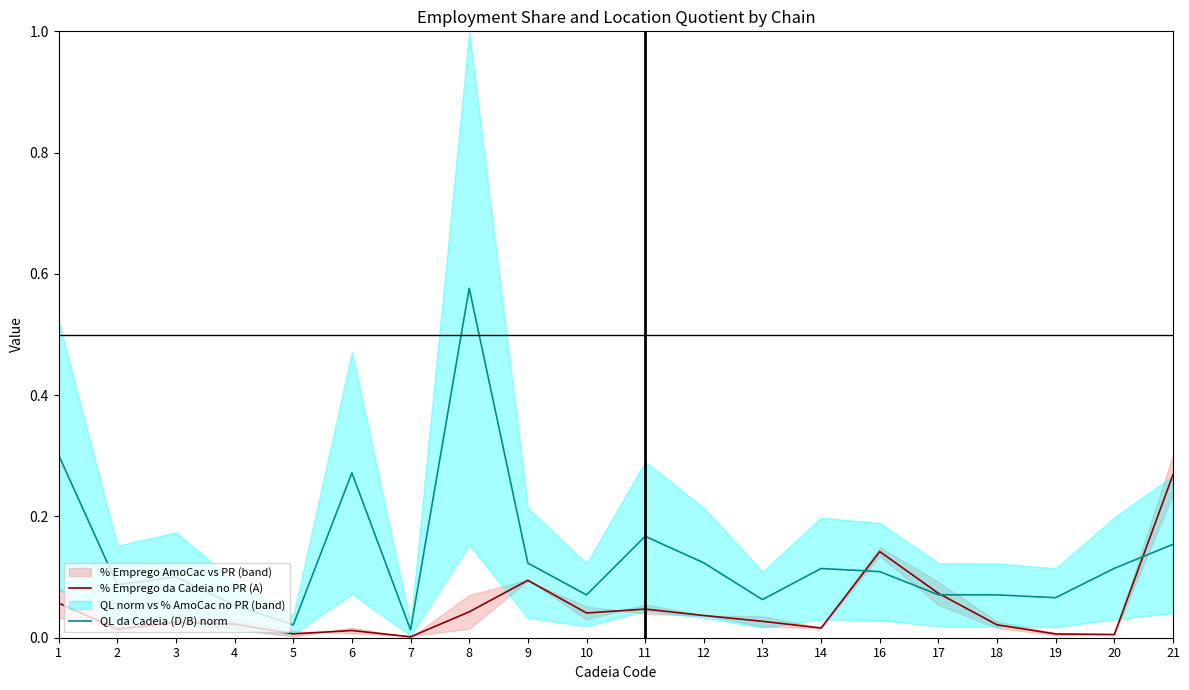

Where is the first local maximum for QL da Cadeia (D/B) norm?

3